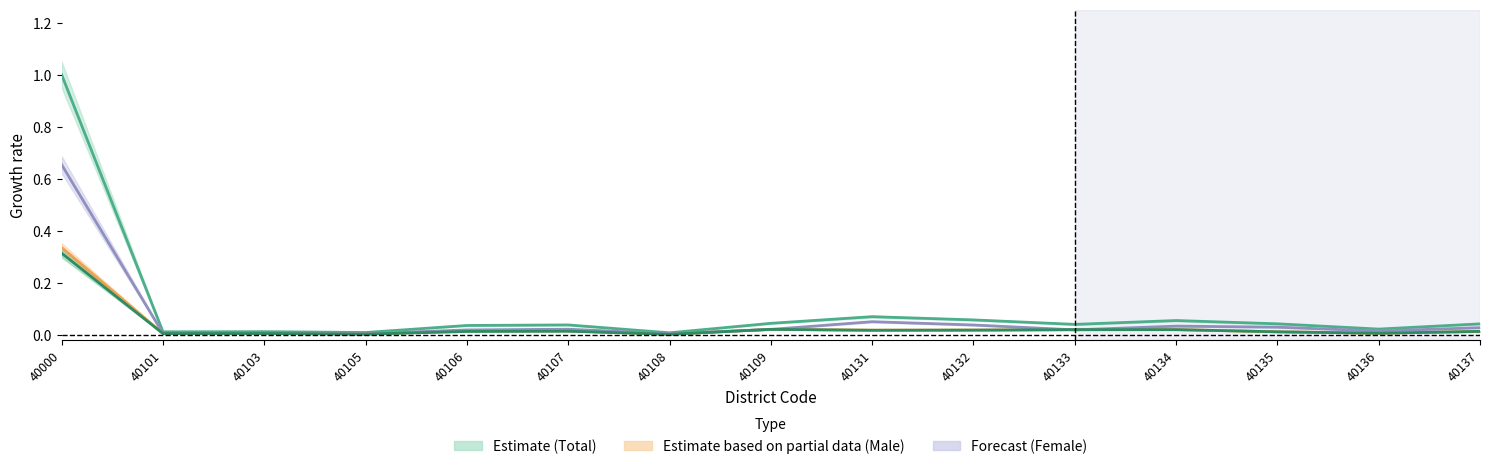

The value of Total at 40137 is 0.1. True or false?

False